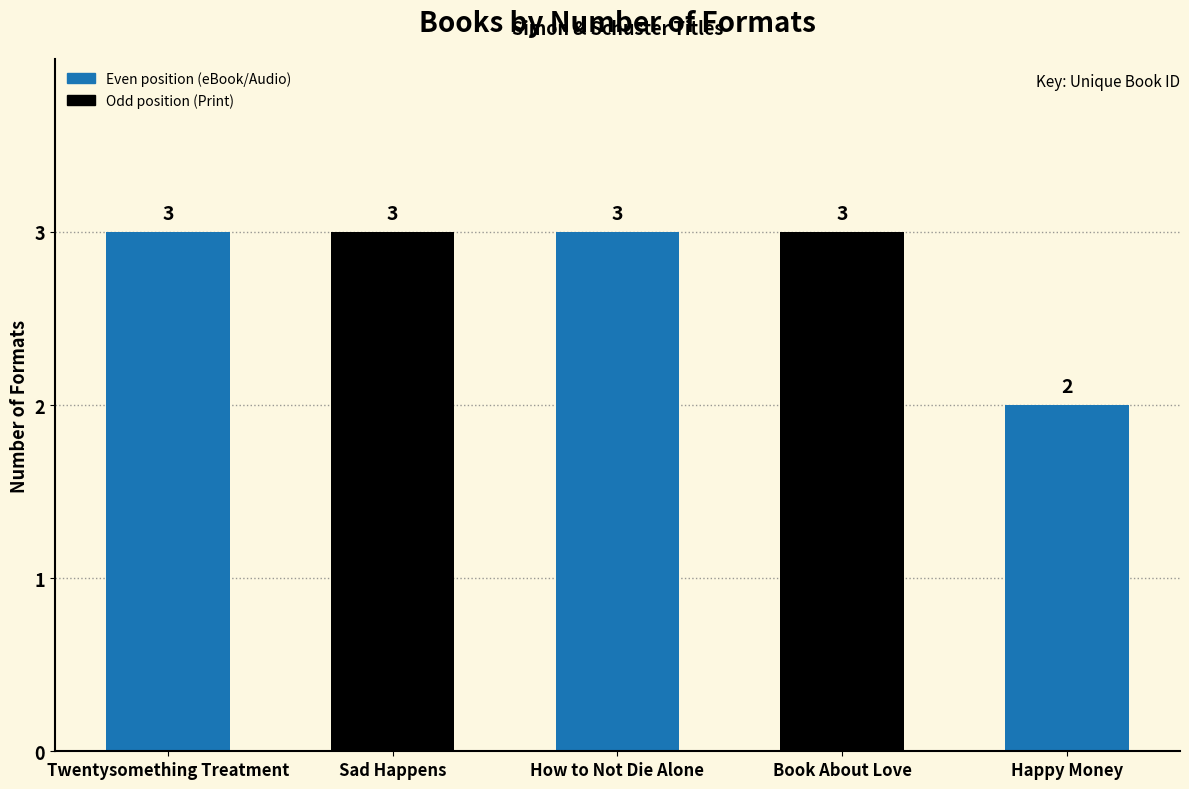

The value at Happy Money is 2. True or false?

True